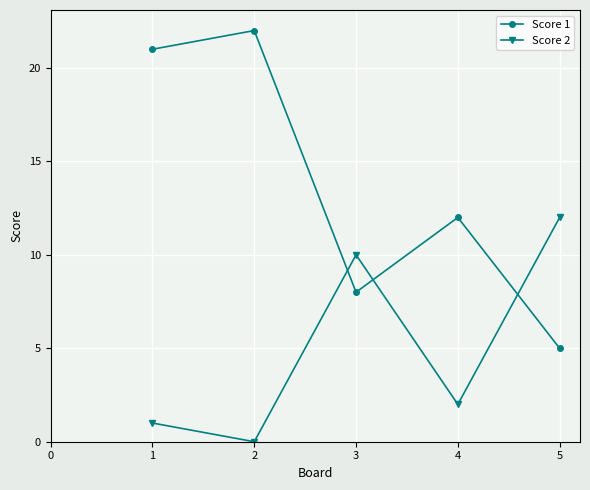

Does the chart display data point markers on the line(s)?

Yes